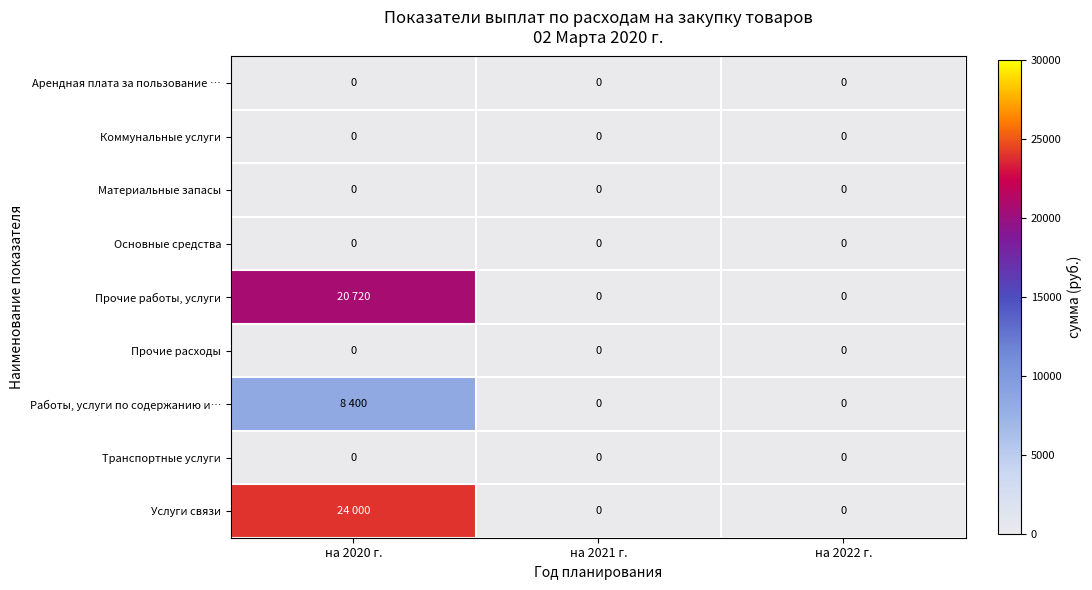

What is the total value across all series at на 2020 г.?

53120